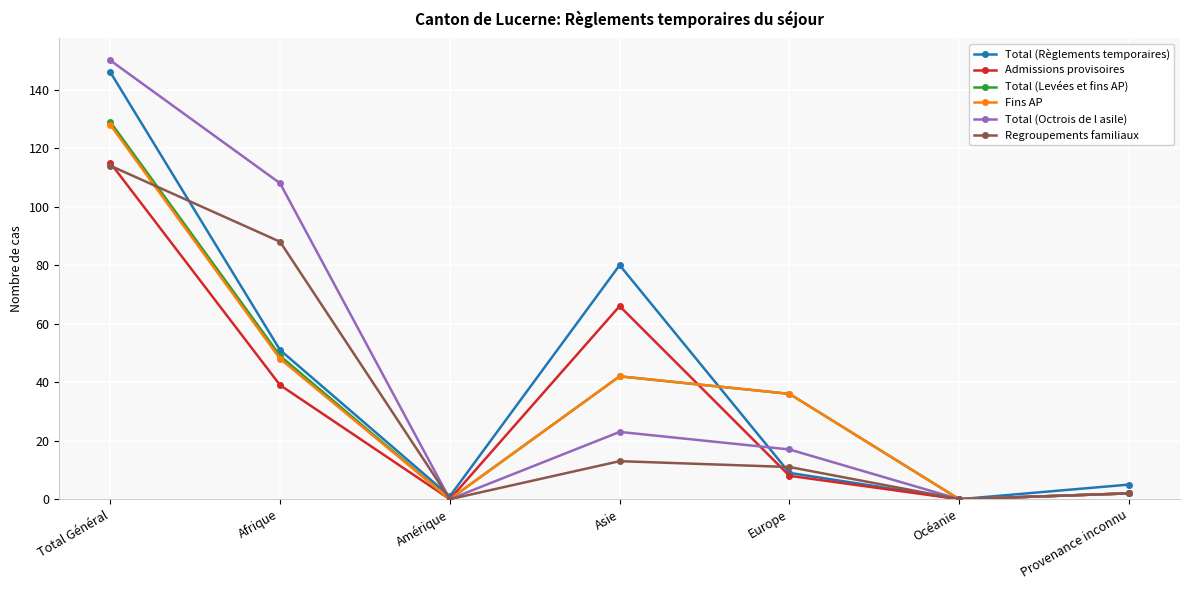

What is the greatest value displayed?

150